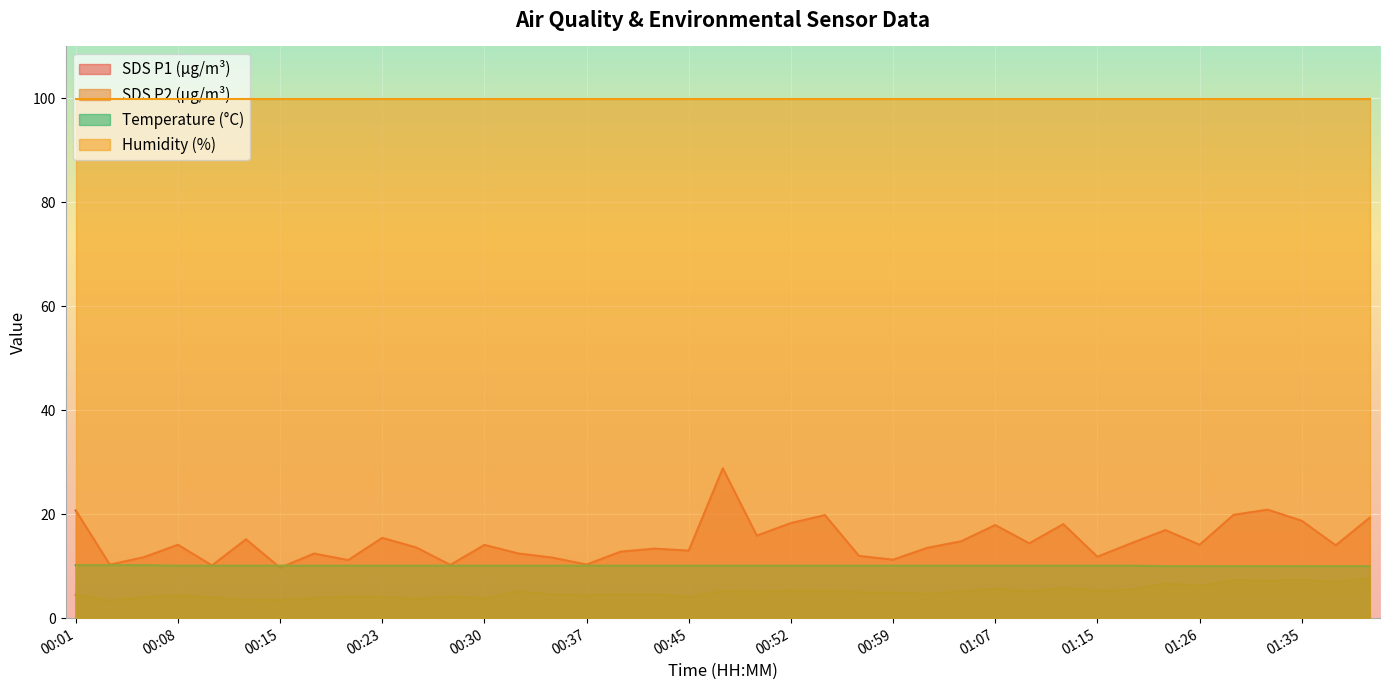

Is it true that SDS_P1 equals 11.8 at 01:15?

True